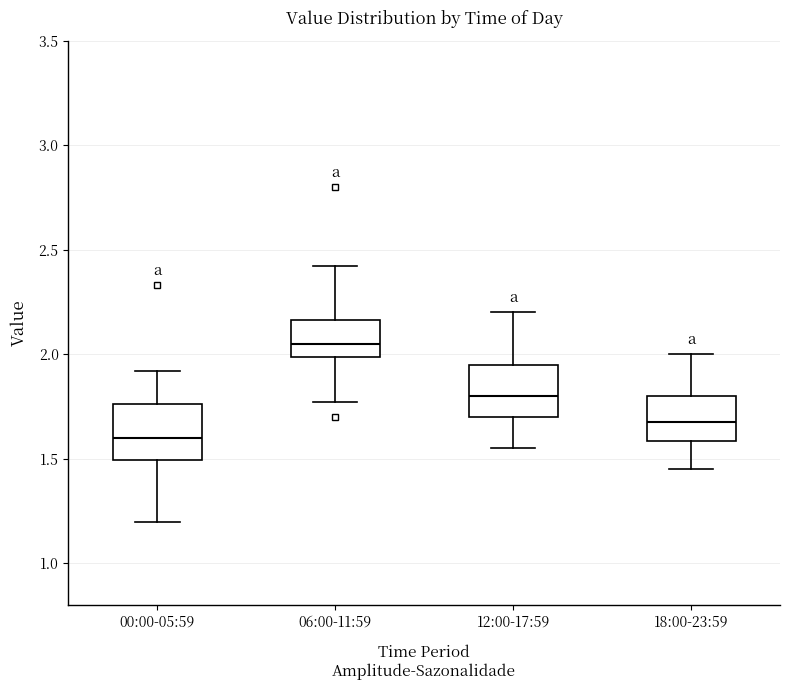

Where is the upper edge of the box for 06:00-11:59 on the y-axis? The values are not printed on the chart, so give them approximately, as read against the axis.

2.15